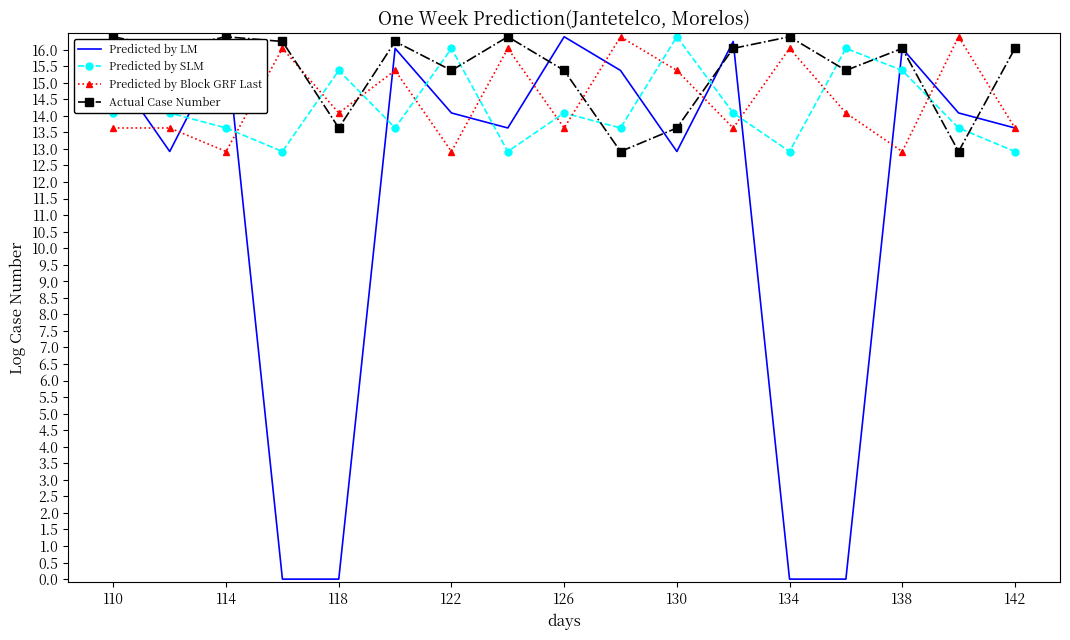

How many times do Predicted by SLM and Predicted by Block GRF Last cross each other?

11